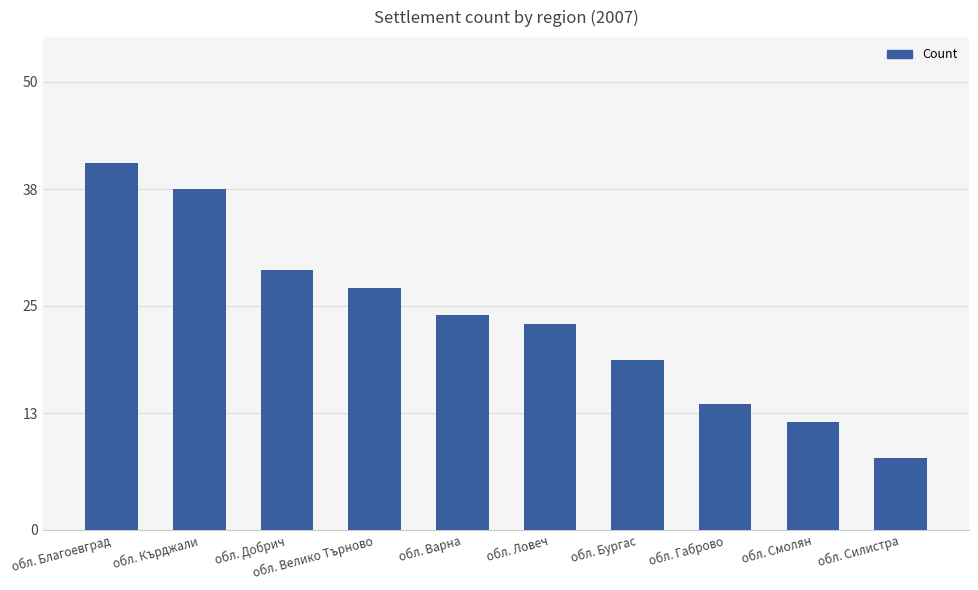

Count the number of data series in this chart.

1